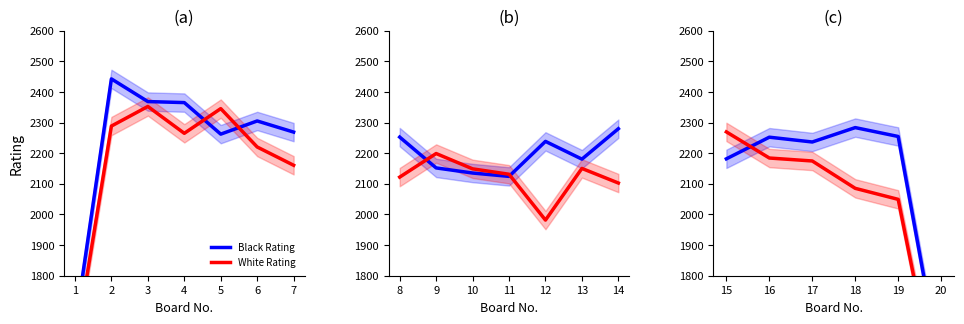

What is the value of the White Rating point at the 6th from the left?

1353.7